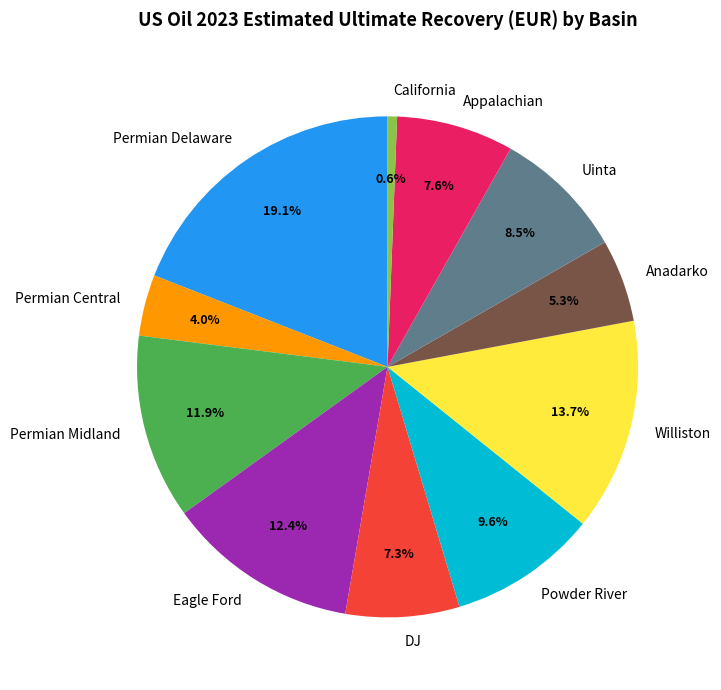

Which category has the smallest portion of the pie?

California